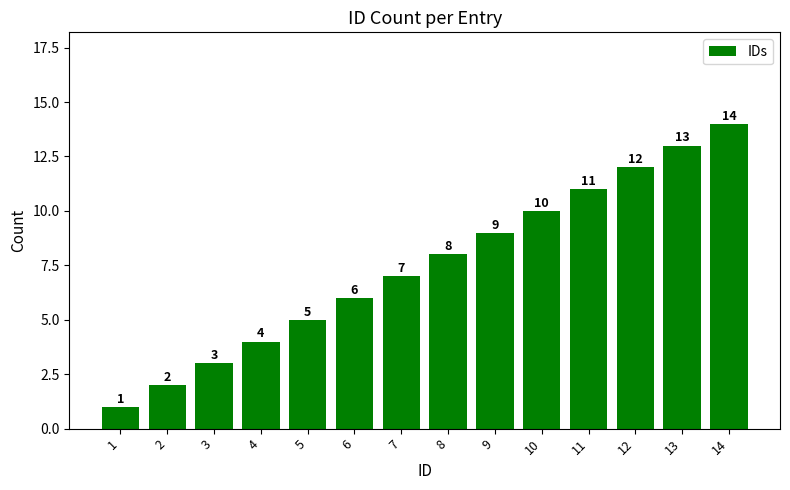

What is the value of the 4th bar from the left?

4